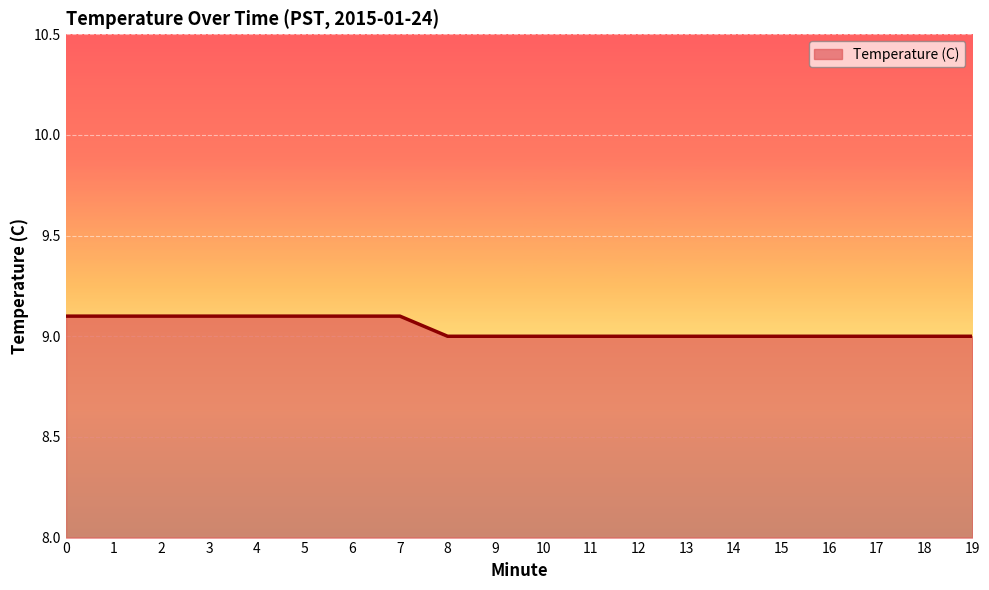

The value at 10 is 15.3. True or false?

False